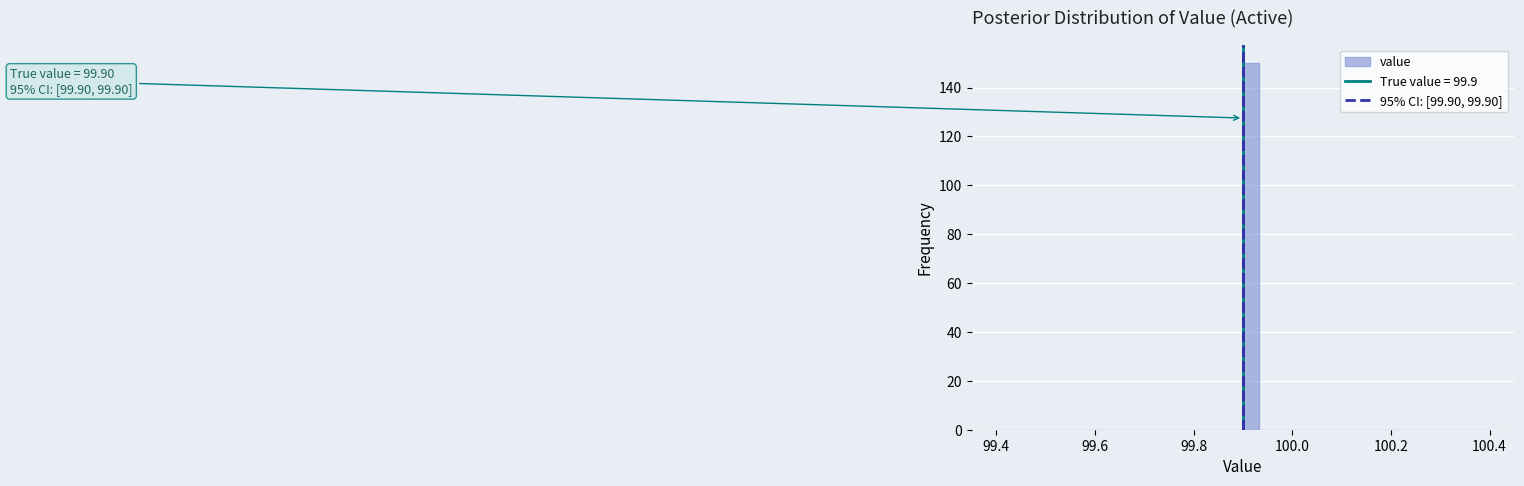

Read against the x-axis, roughly where is the centre of the tallest bar?

99.92